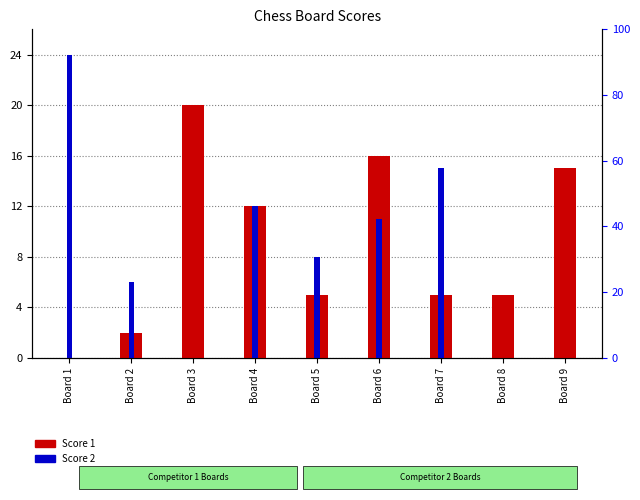

Rank the series at Board 2 from highest to lowest value.

Score 2, Score 1